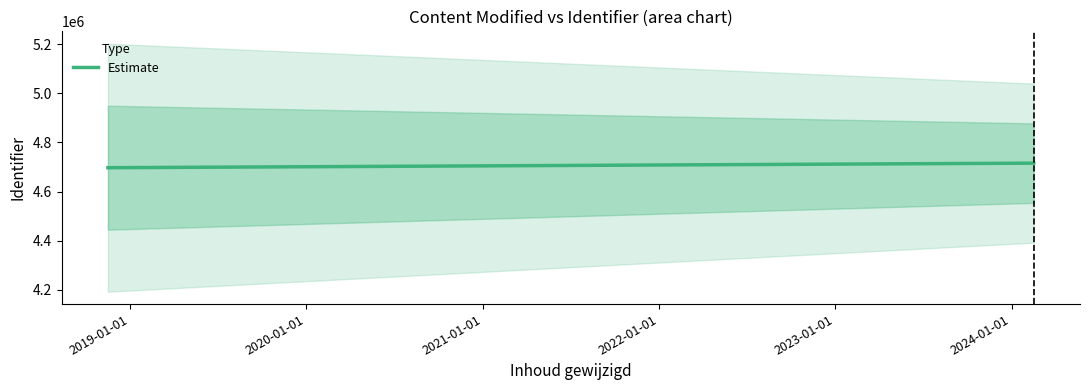

How many data points are less than 4715572?

1